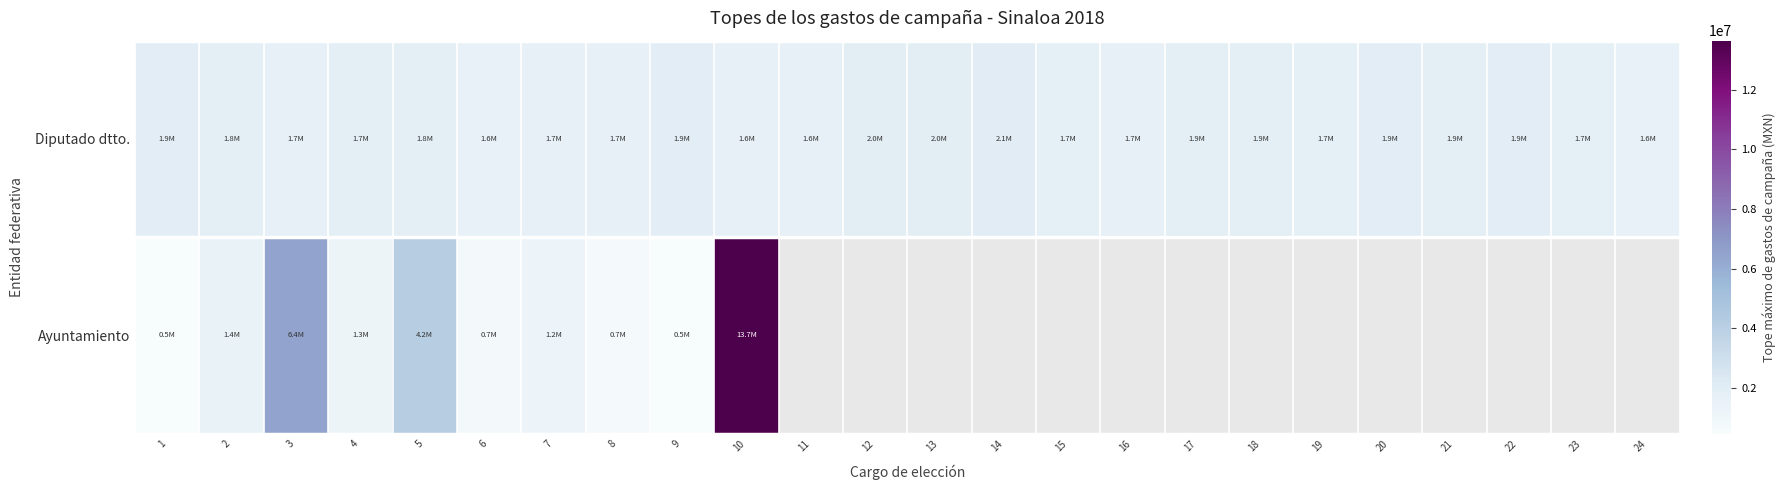

Between 9 and 13, which series saw the biggest shift?

Diputado dtto.